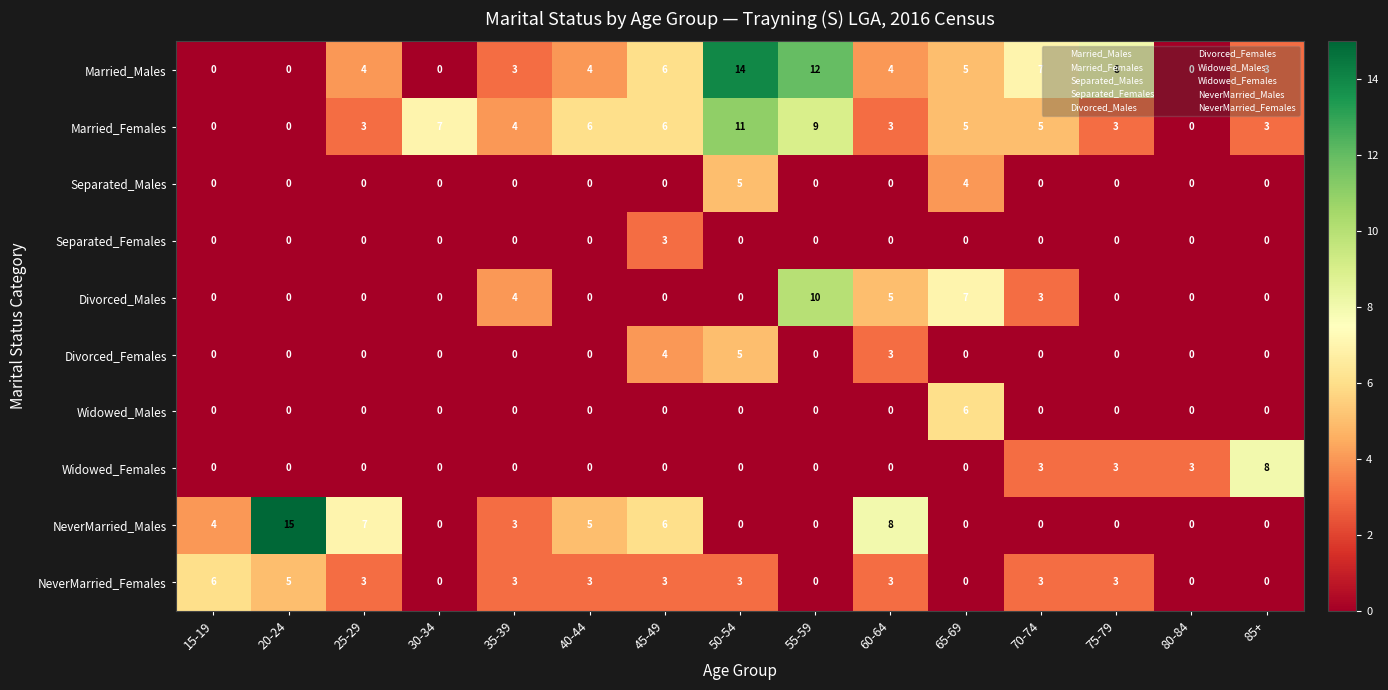

What is the difference between the second highest and second lowest values in the Divorced_Males series?

7